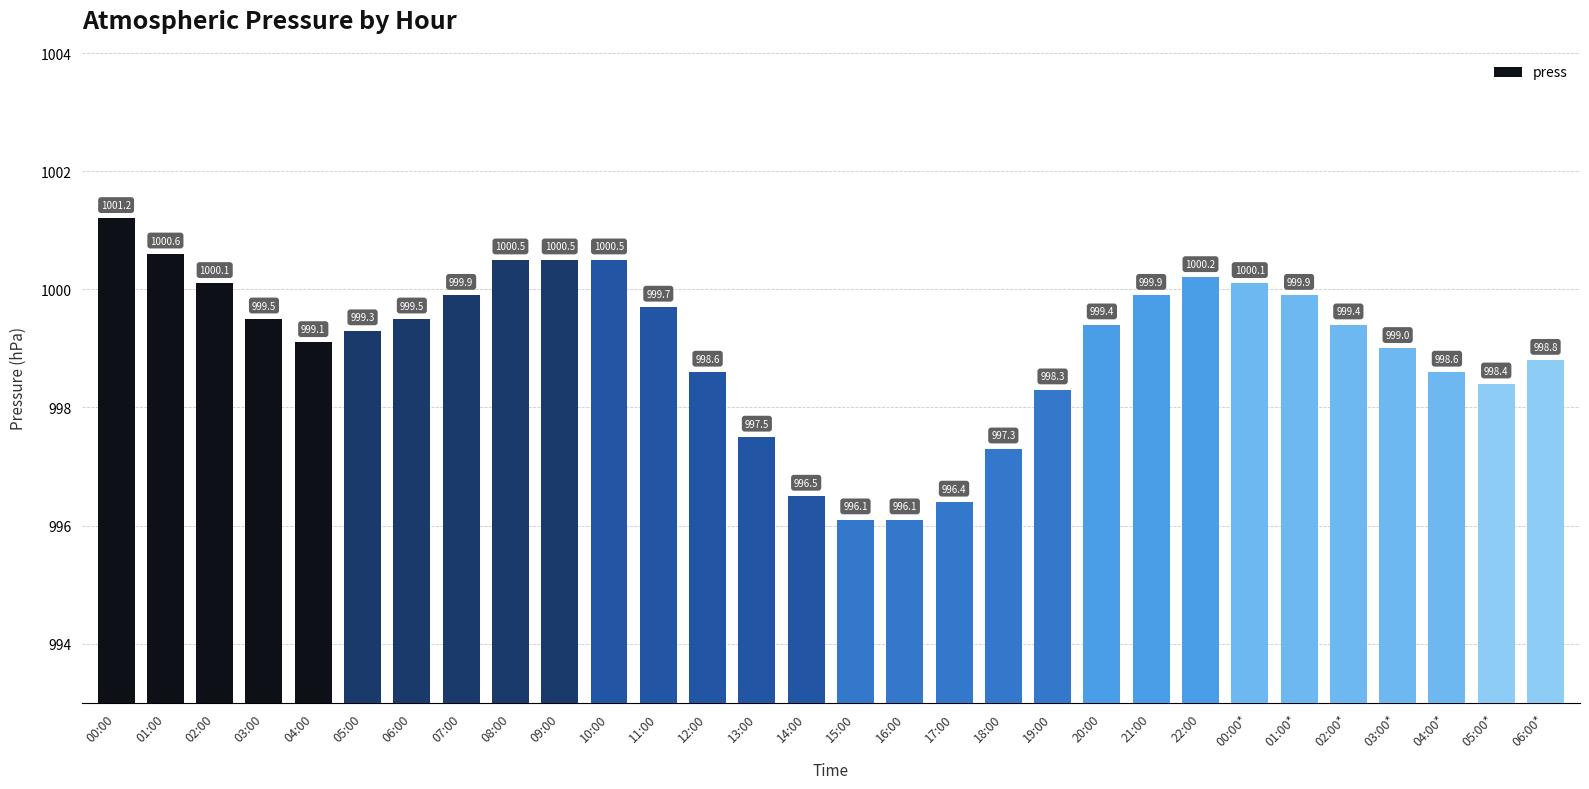

Does the chart contain any negative values?

No